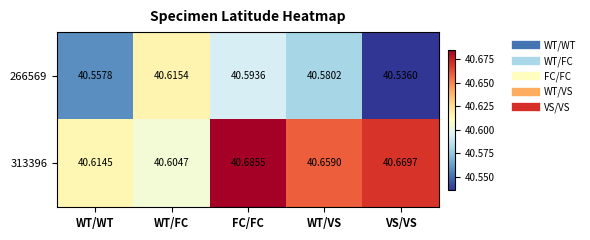

At which category does the chart reach its minimum across all series?

VS/VS